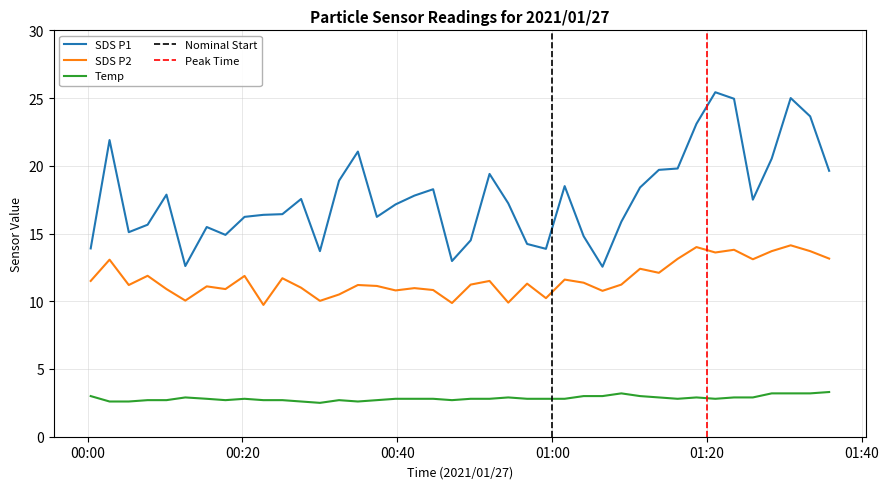

True or false: SDS_P1 and Temp intersect in this chart.

False